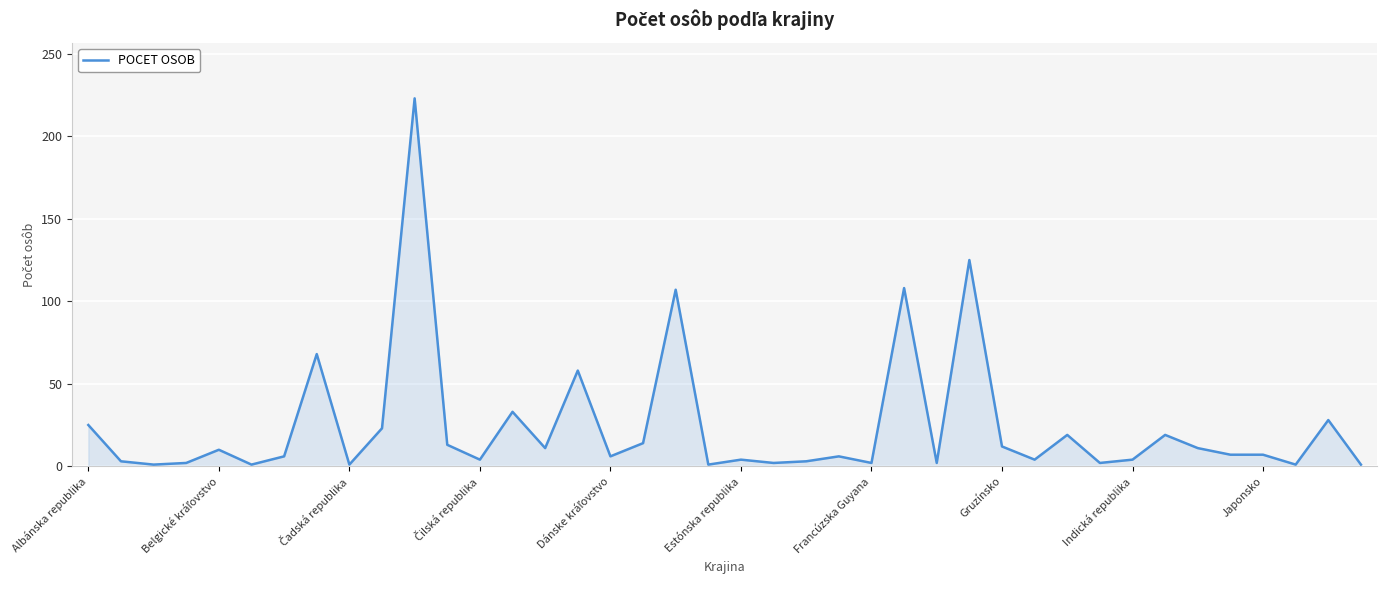

What is the difference between the maximum and minimum values?

222